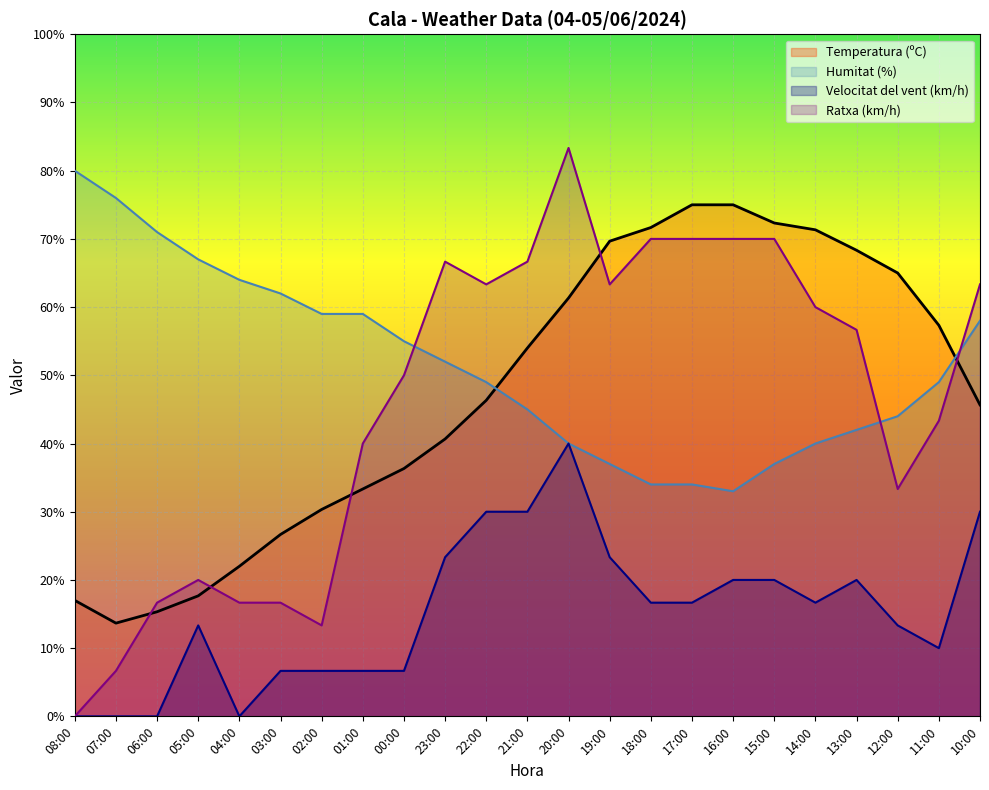

The value of Temperatura (ºC) at 06:00 is 15.3. True or false?

True